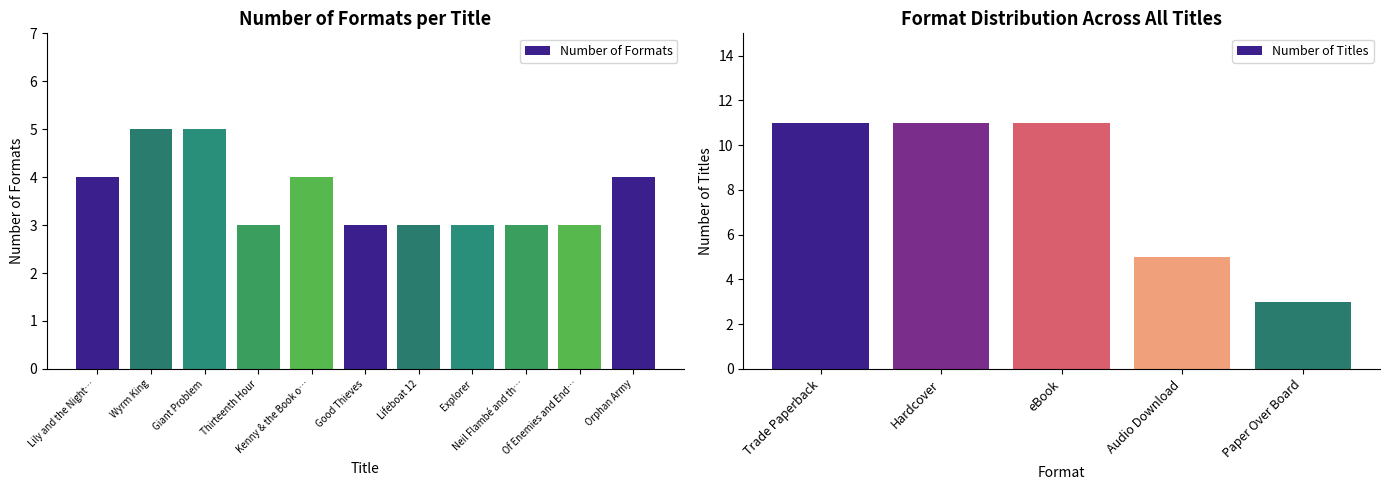

The value at Explorer is 2. True or false?

False